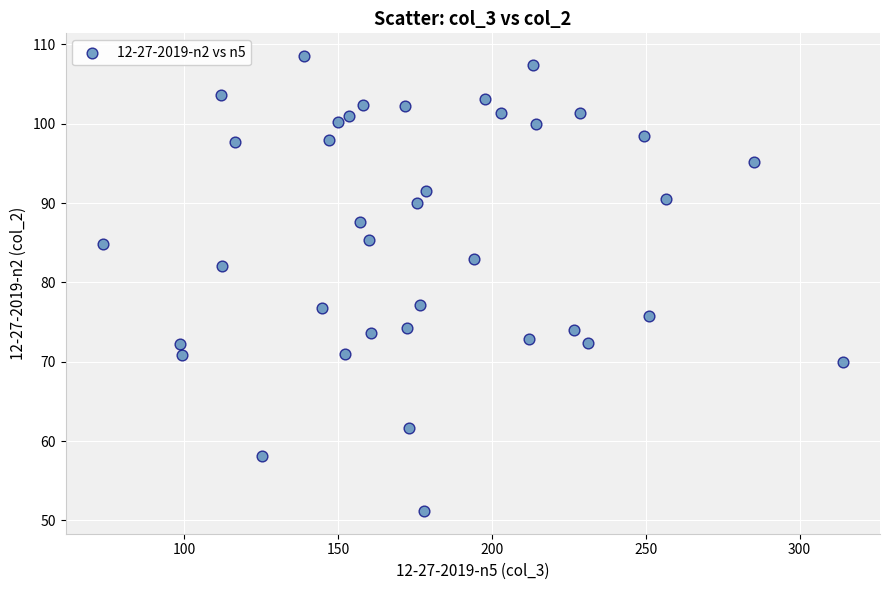

What is the range of Y values (max minus min)?

57.3